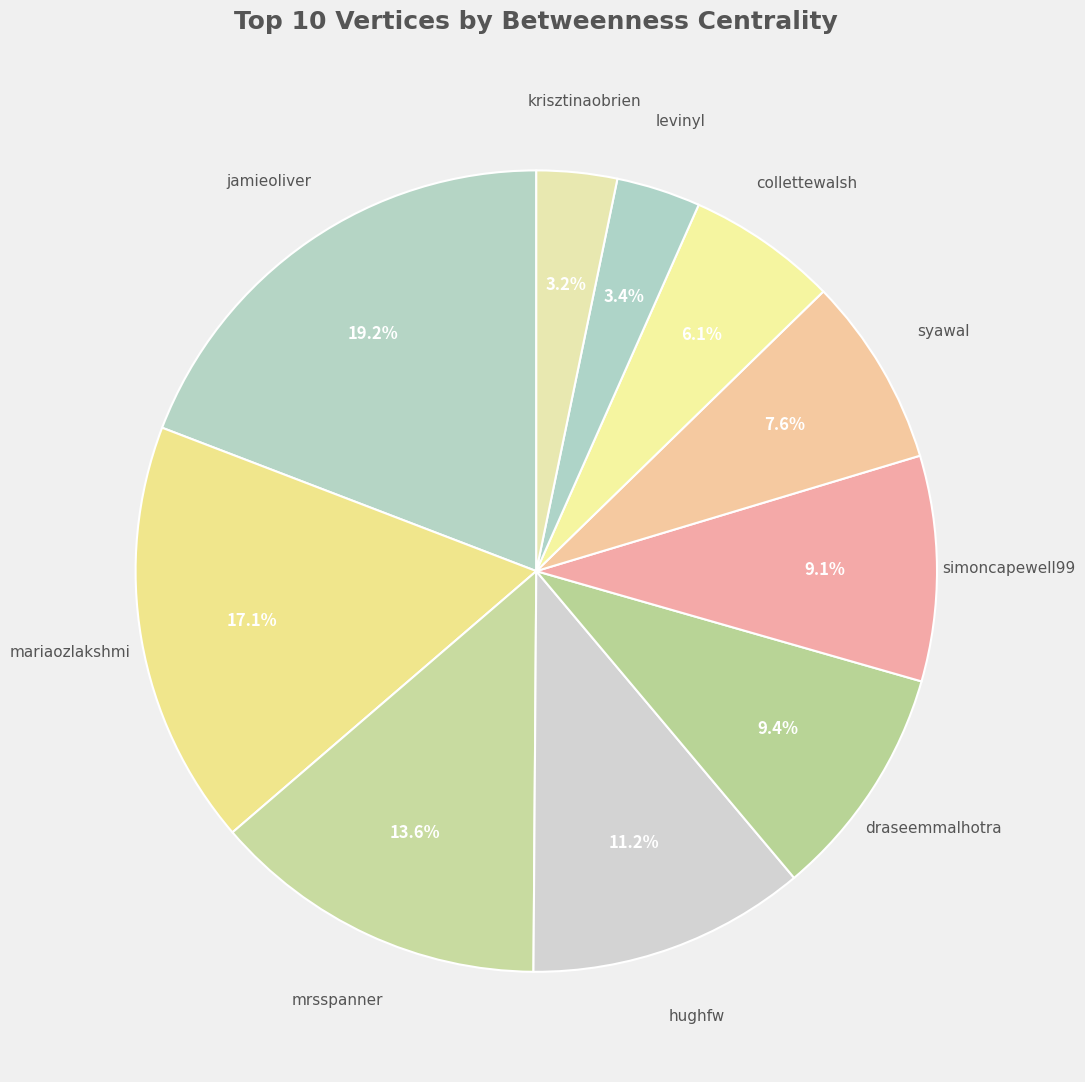

What percentage is the mrsspanner slice, to the nearest percent?

14%